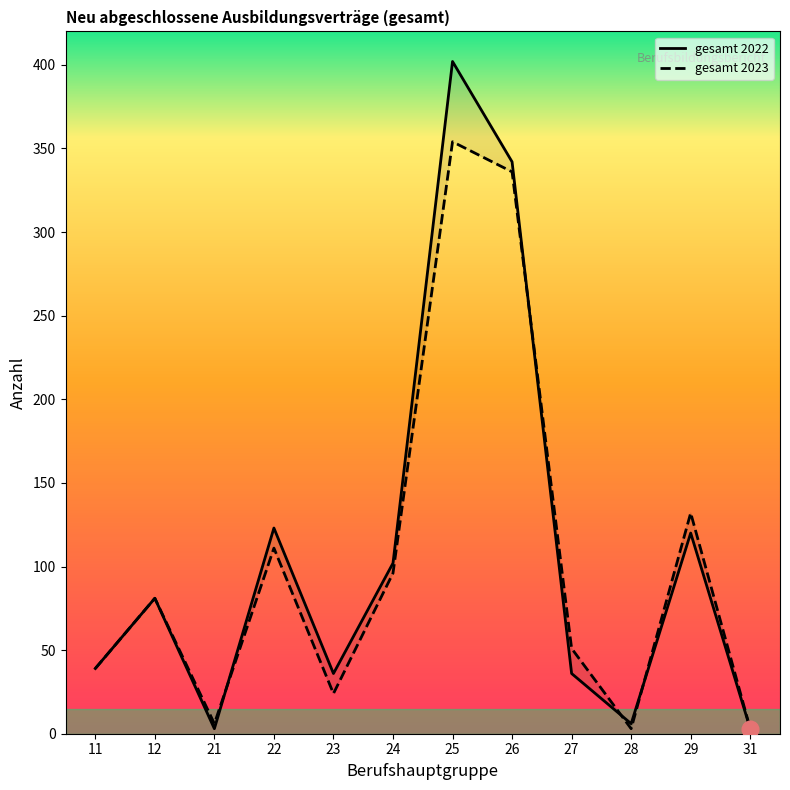

Reading left to right, transcribe all the data shown in this chart.

gesamt_2022: 39	81	3	123	36	102	402	342	36	6	120	3
gesamt_2023: 39	81	6	111	24	96	354	336	51	3	132	3